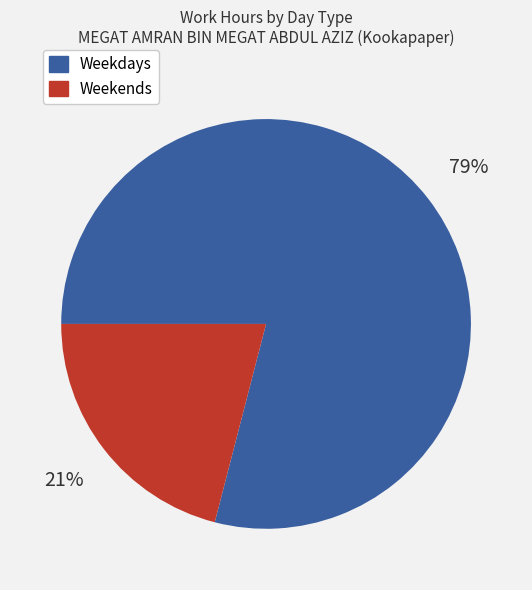

To the nearest percent, what is the average slice percentage?

50%